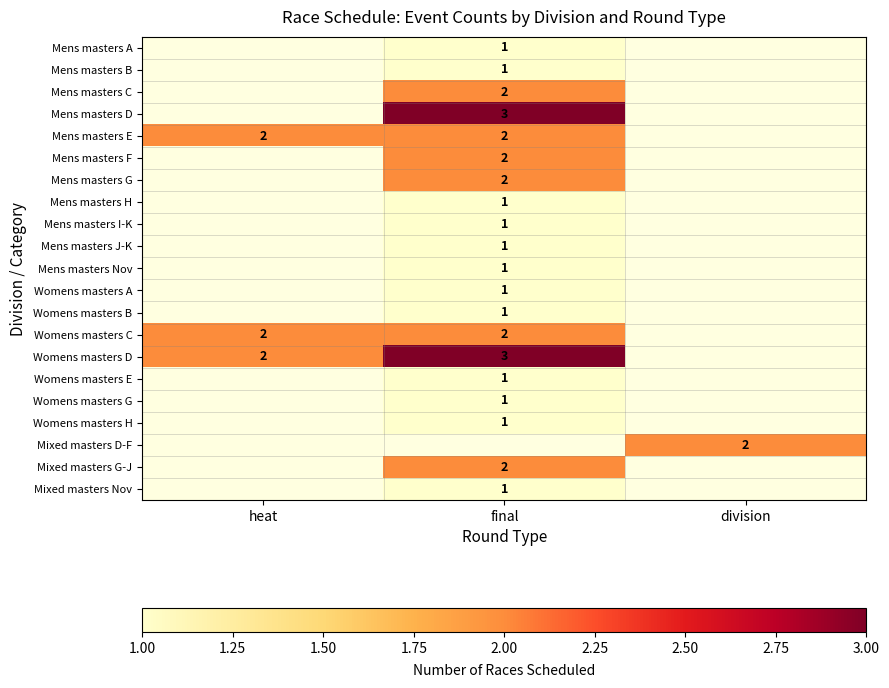

Is the value of Mens masters G at final greater than the value of Womens masters G at final?

Yes